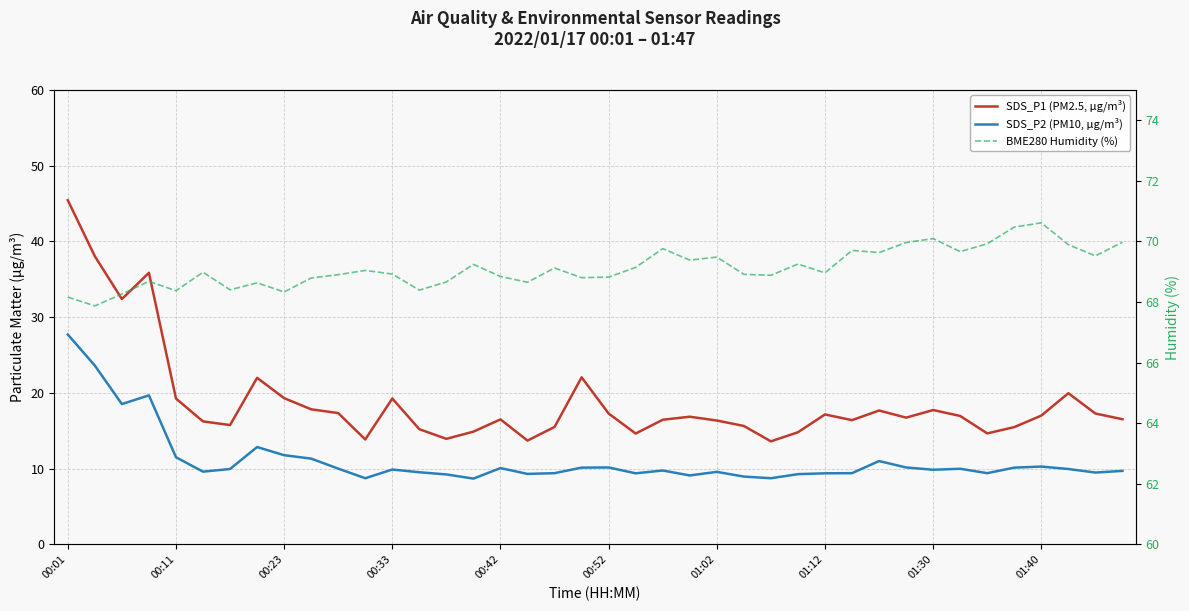

What is the difference between the second highest and second lowest values in the SDS_P1 (PM2.5, µg/m³) series?

24.3